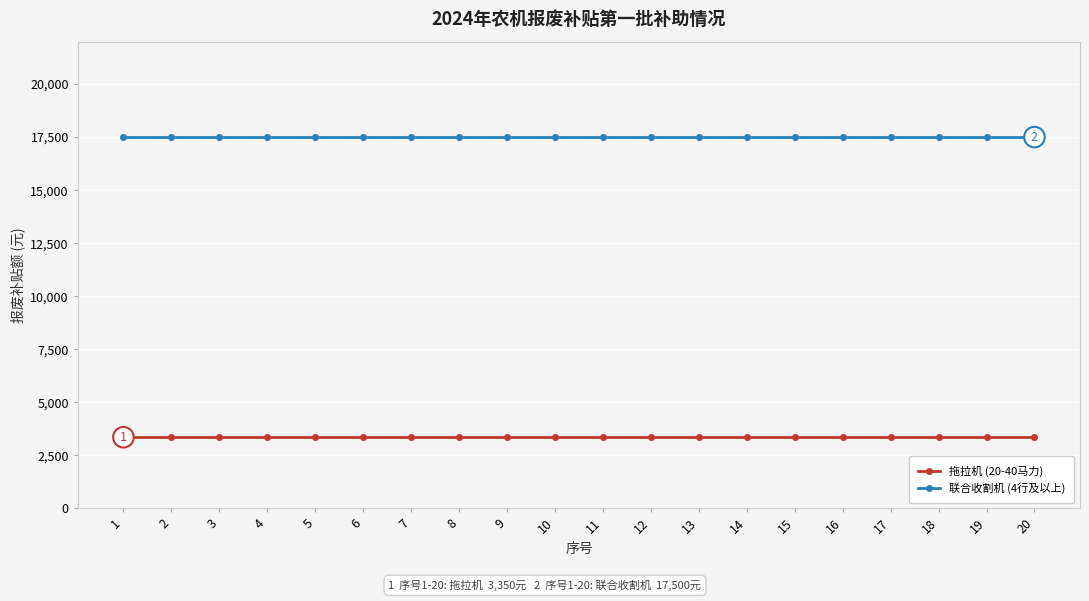

Reading left to right, extract all data points from this chart.

拖拉机 (20-40马力): 1=3350	2=3350	3=3350	4=3350	5=3350	6=3350	7=3350	8=3350	9=3350	10=3350	11=3350	12=3350	13=3350	14=3350	15=3350	16=3350	17=3350	18=3350	19=3350	20=3350
联合收割机 (4行及以上): 1=17500	2=17500	3=17500	4=17500	5=17500	6=17500	7=17500	8=17500	9=17500	10=17500	11=17500	12=17500	13=17500	14=17500	15=17500	16=17500	17=17500	18=17500	19=17500	20=17500